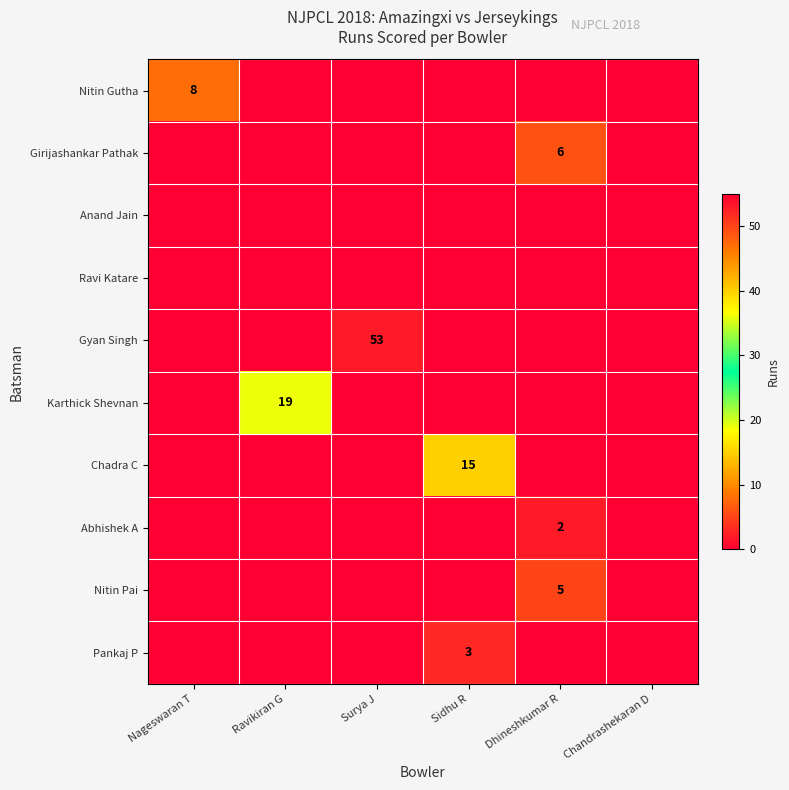

How many values in Nitin Gutha are above zero?

1